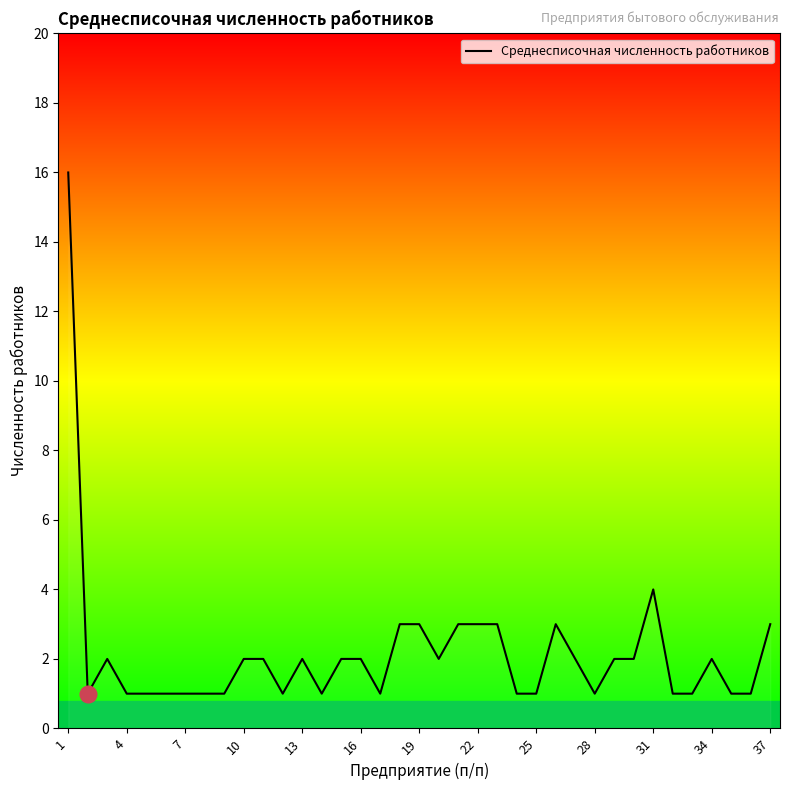

What is the greatest value displayed?

16